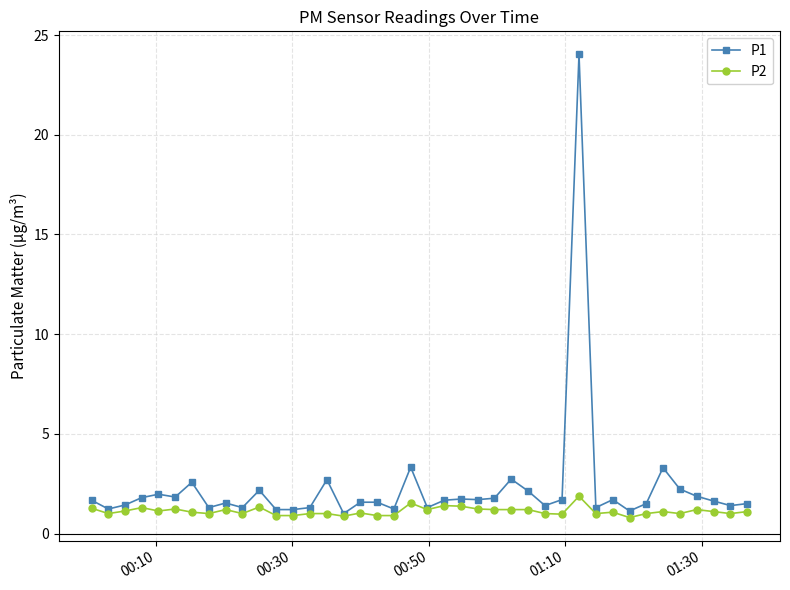

Rank the series by their maximum value, from lowest to highest.

P2, P1